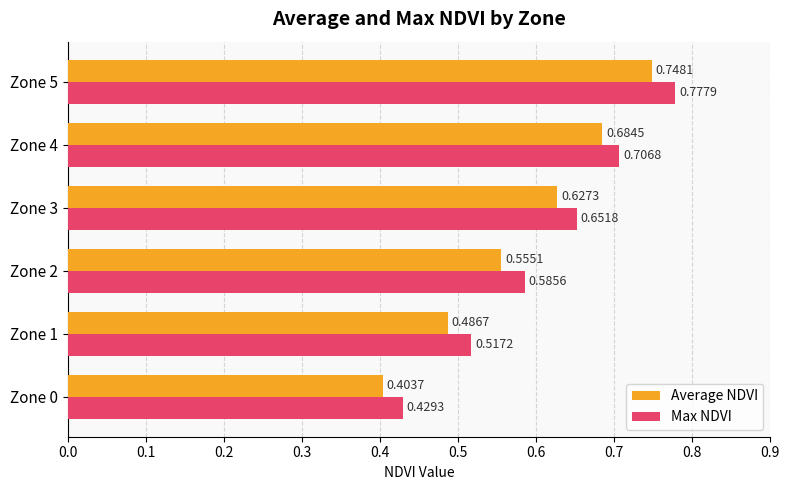

List the series in order of their overall mean, lowest first.

Average NDVI, Max NDVI